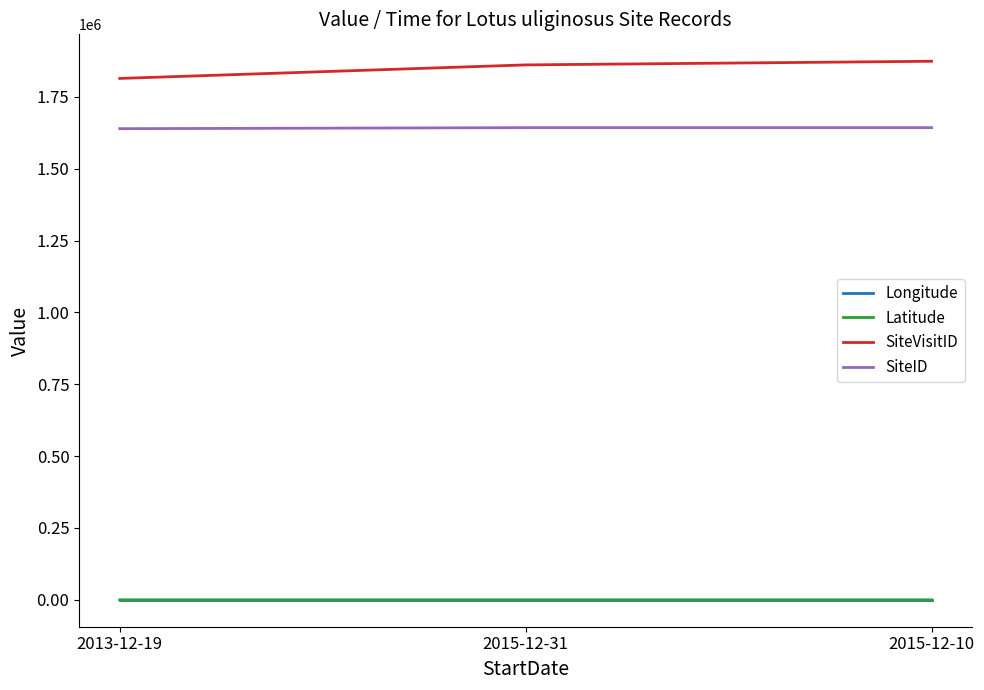

How many lines are shown in the chart?

4